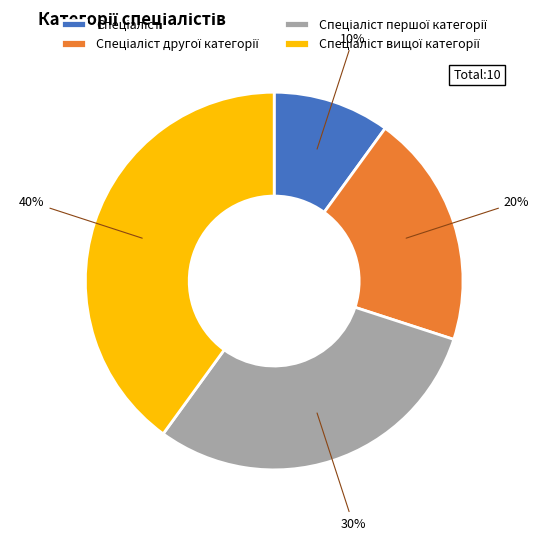

To the nearest percent, what is the difference between the largest and smallest slice percentages?

30%